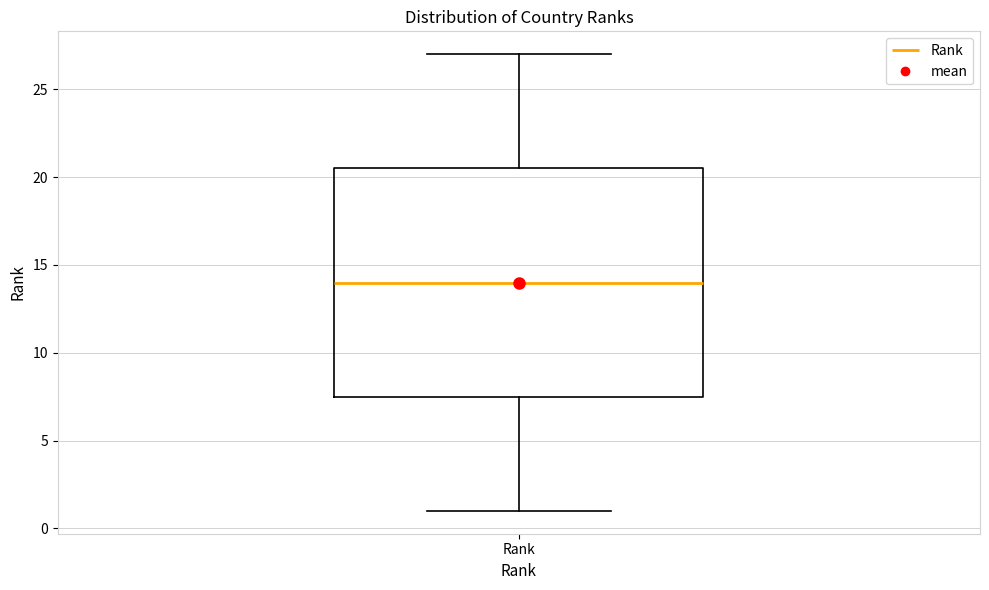

Where is the lower edge of the box for Rank on the y-axis? The values are not printed on the chart, so give them approximately, as read against the axis.

7.5